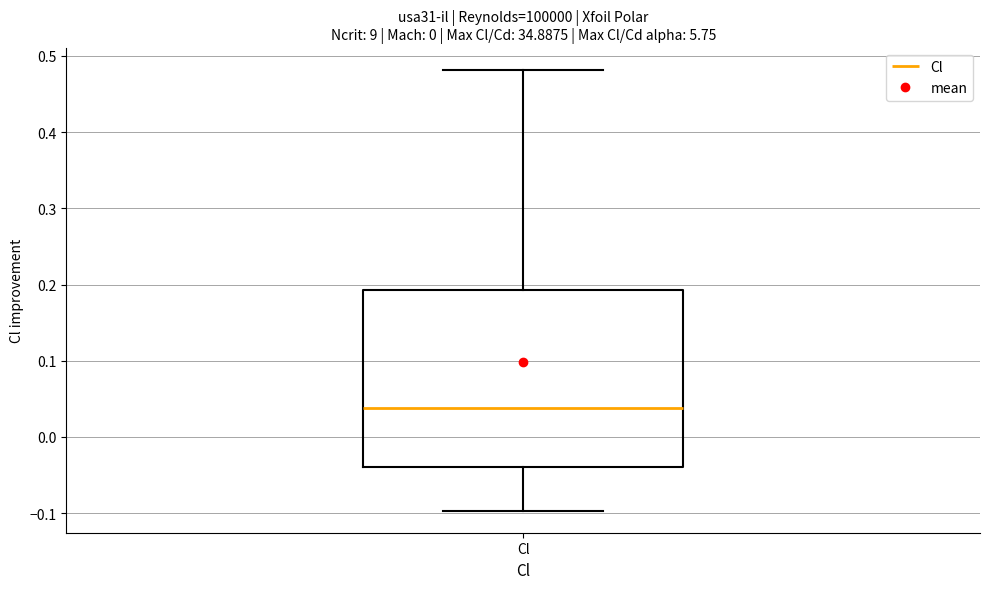

Read this box plot against the y-axis: the position of the median line, the range covered by the box, and the ends of both whiskers. The values are not printed on the chart, so give them approximately, as read against the axis.

median 0.04, box -0.04 to 0.19, whiskers -0.10 to 0.48